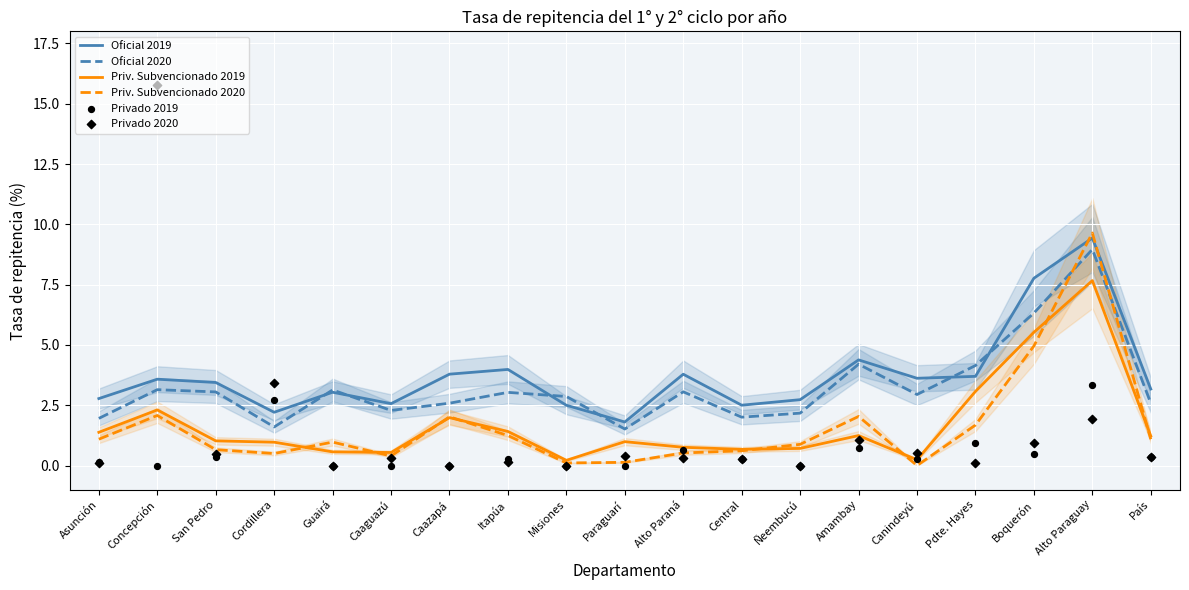

At which category is the sum across all series the highest?

Alto Paraguay